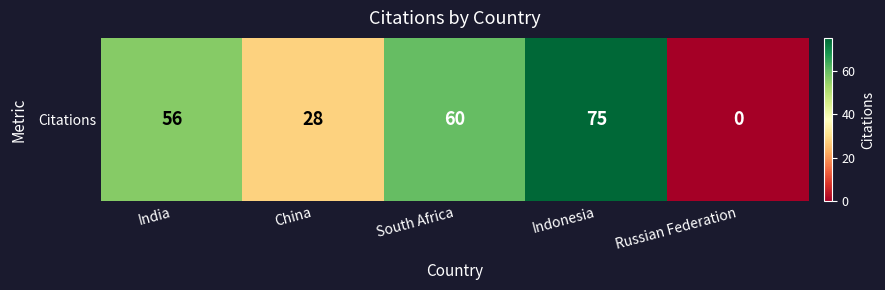

Where does the data first go above 56?

South Africa